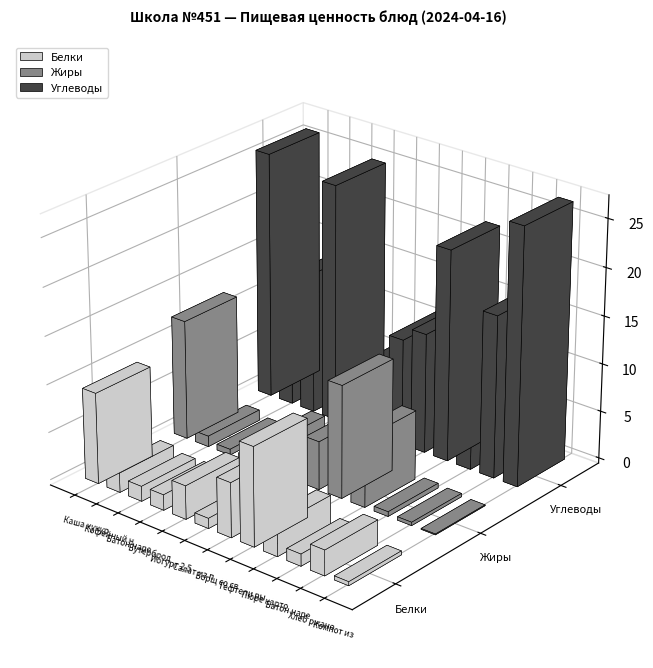

At Пюре картофельное, list the series in order from largest to smallest.

Углеводы, Жиры, Белки